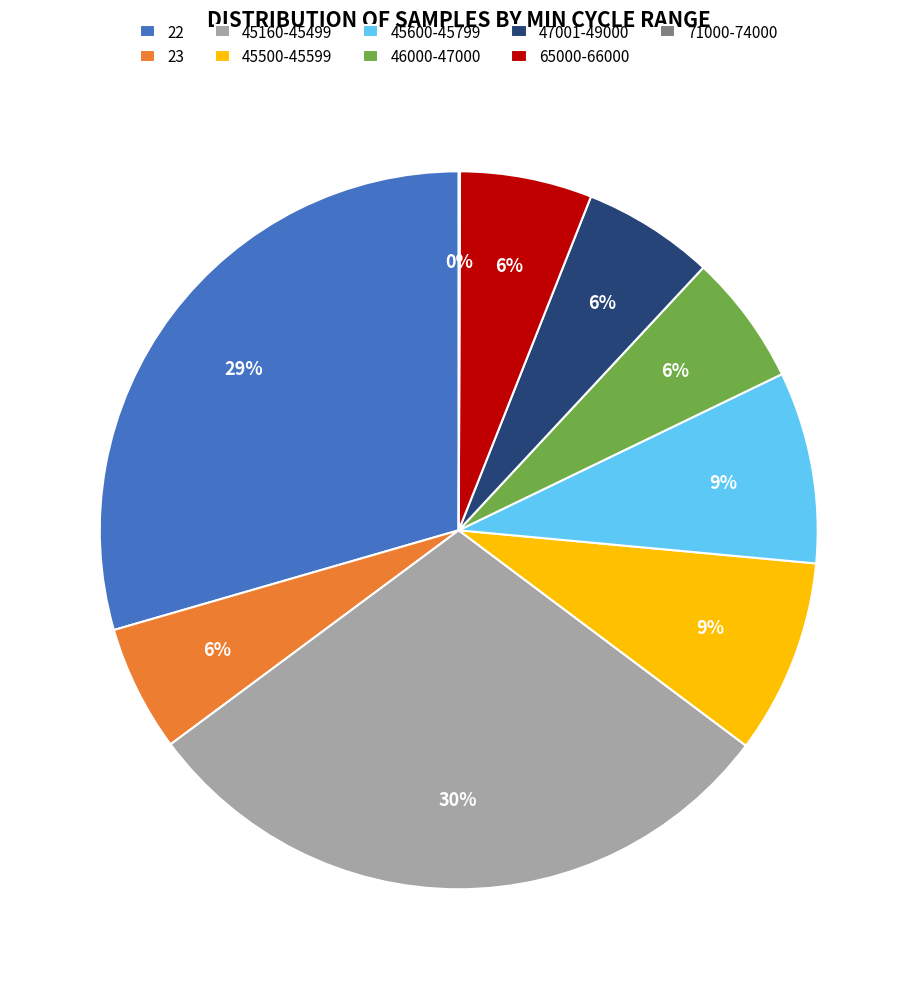

To the nearest percent, what percentage of the pie is 45600-45799?

9%